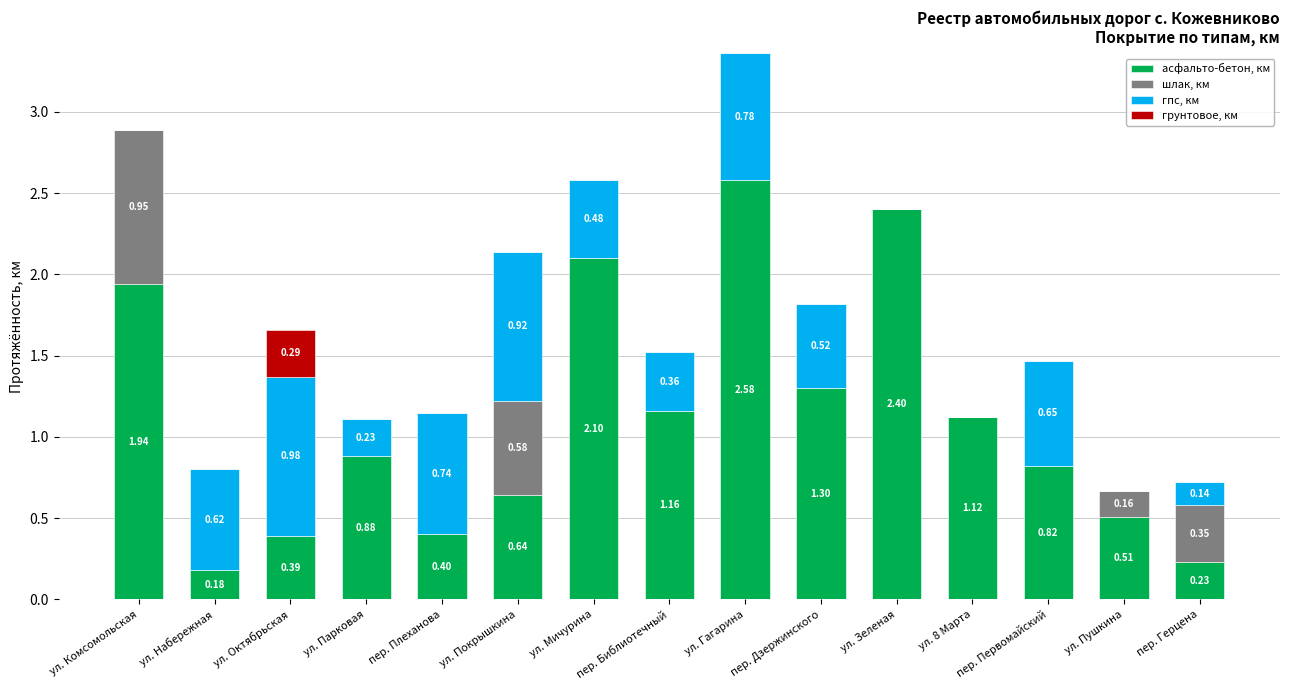

Is it true that асфальто-бетон, км equals 4.5 at ул. Гагарина?

False